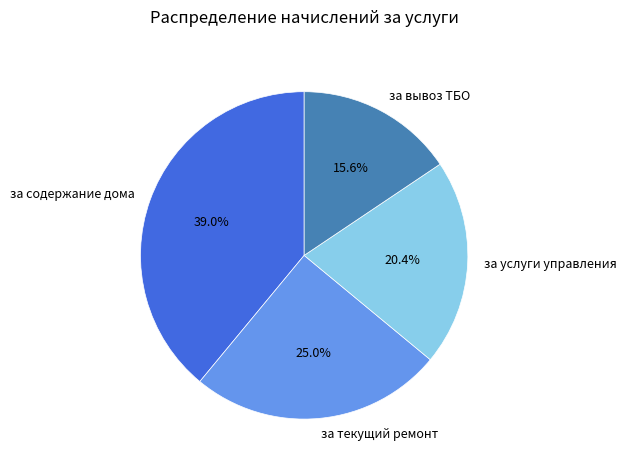

Approximately how many times larger is the value at за услуги управления compared to за текущий ремонт?

0.8